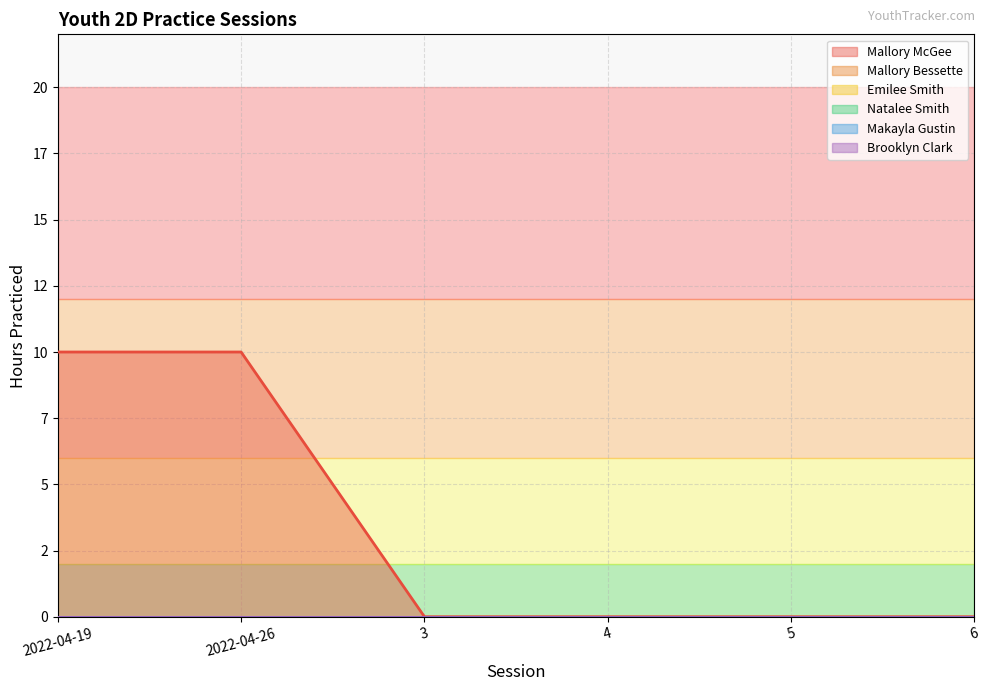

Does the chart display data point markers on the line(s)?

No